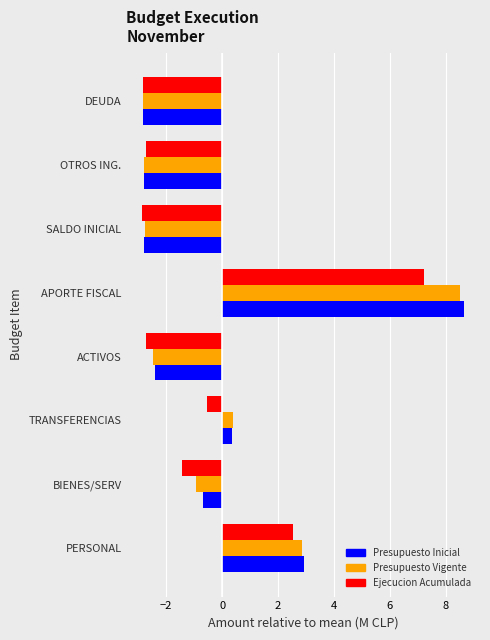

Which series has the widest spread of values?

Presupuesto Inicial